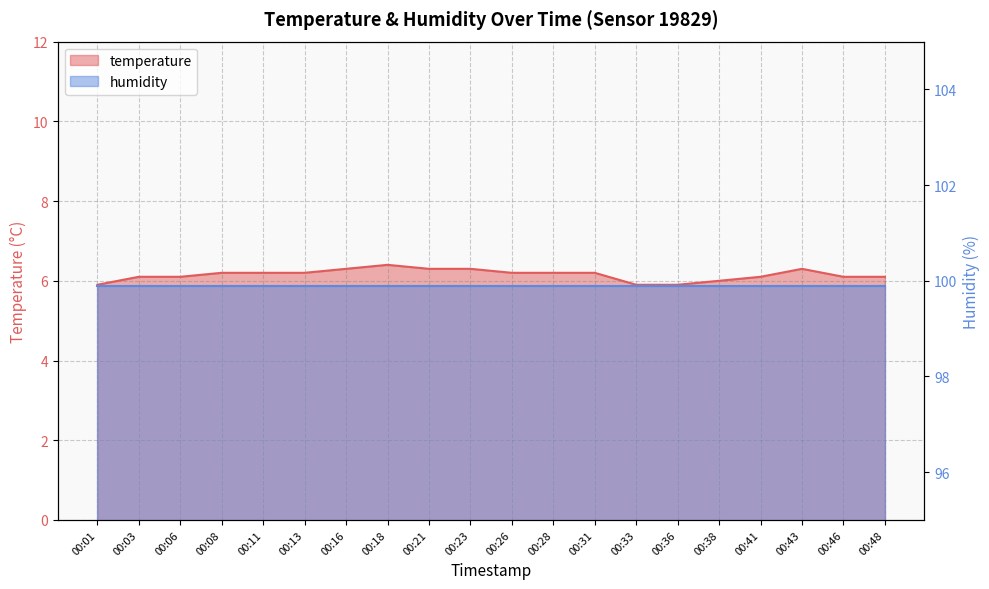

Where is the data nearest to the value 6?

00:38